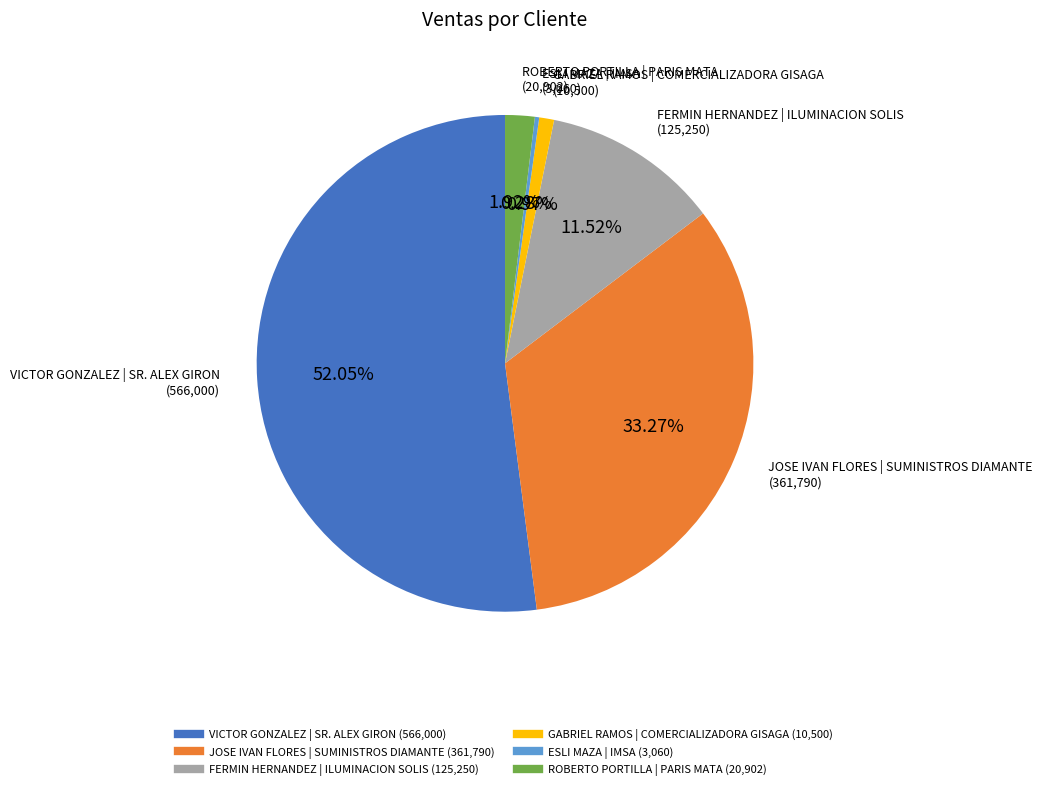

What is the largest slice in the pie chart?

VICTOR GONZALEZ | SR. ALEX GIRON